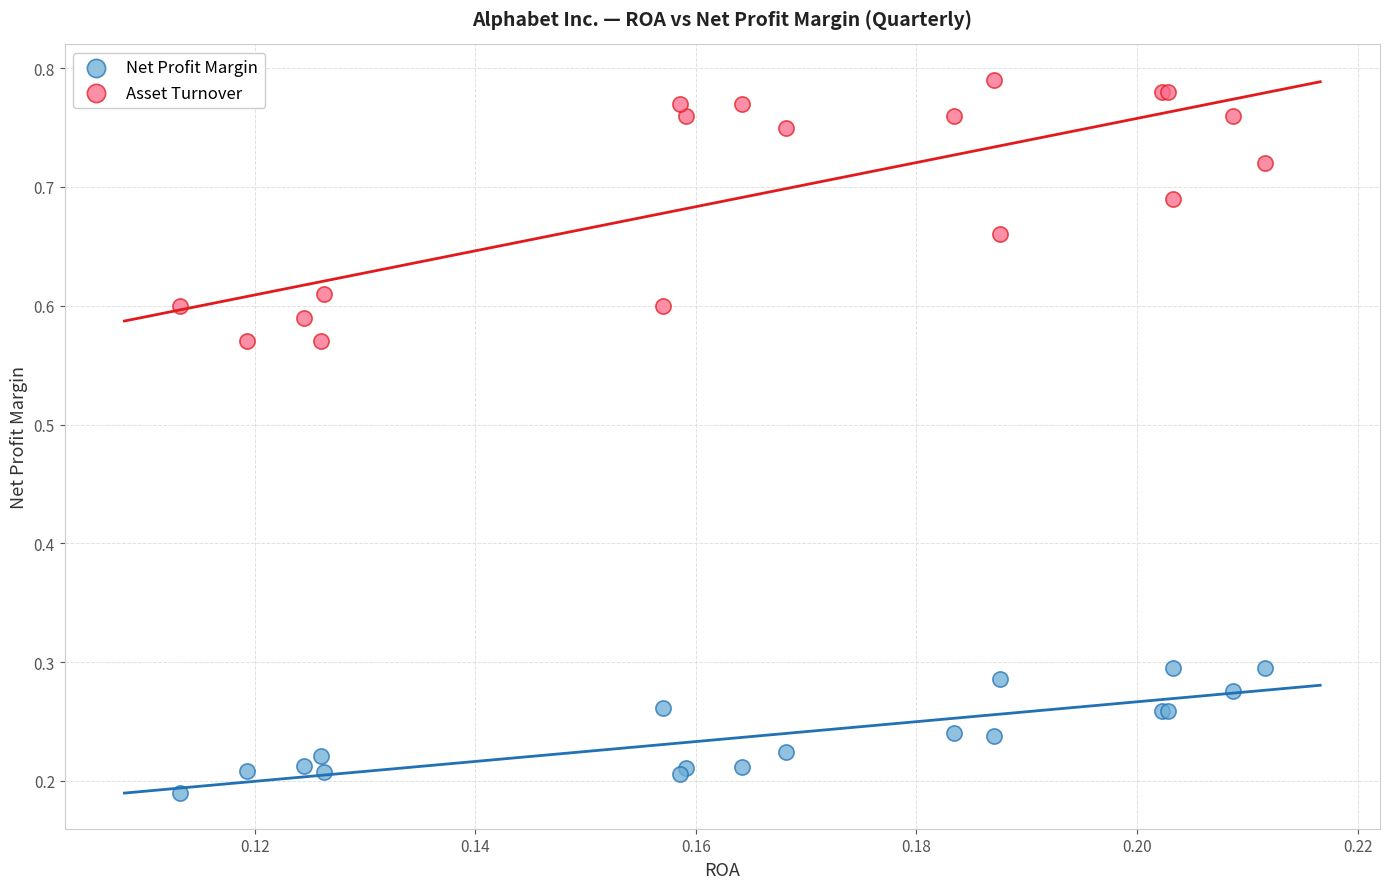

Which series contains the highest Y value?

Asset Turnover